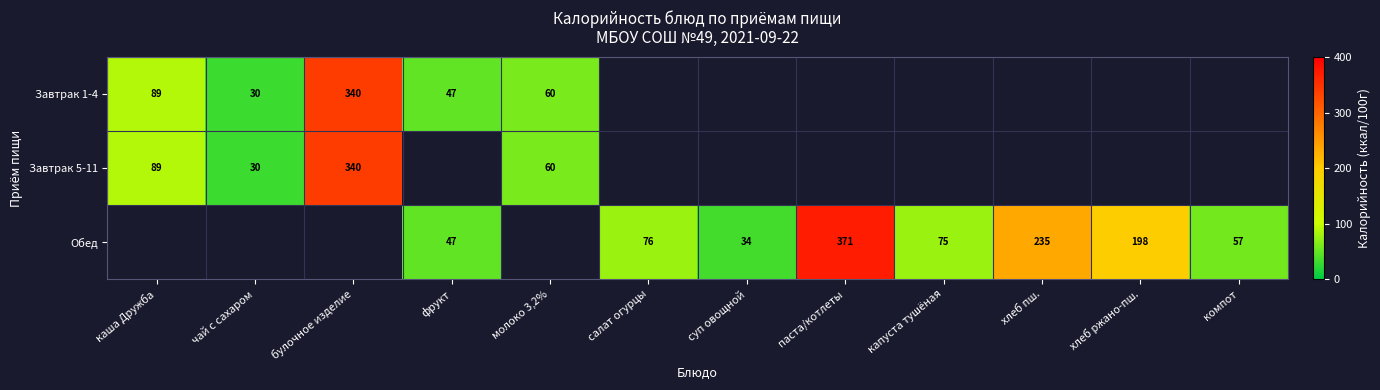

At which category does the chart reach its minimum across all series?

чай с сахаром